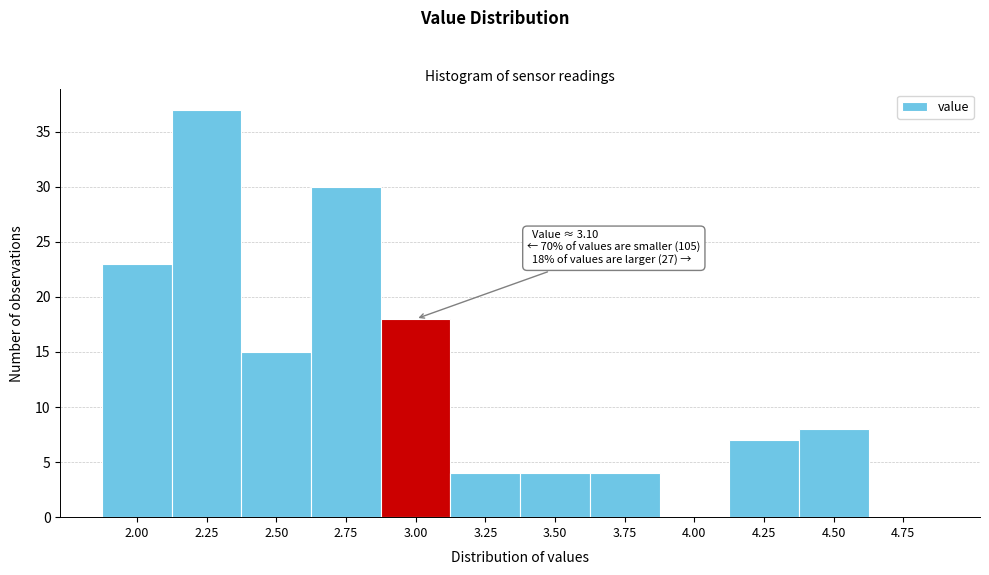

Reading right to left, extract all data points from this chart.

4.75=0	4.50=8	4.25=7	4.00=0	3.75=4	3.50=4	3.25=4	3.00=18	2.75=30	2.50=15	2.25=37	2.00=23